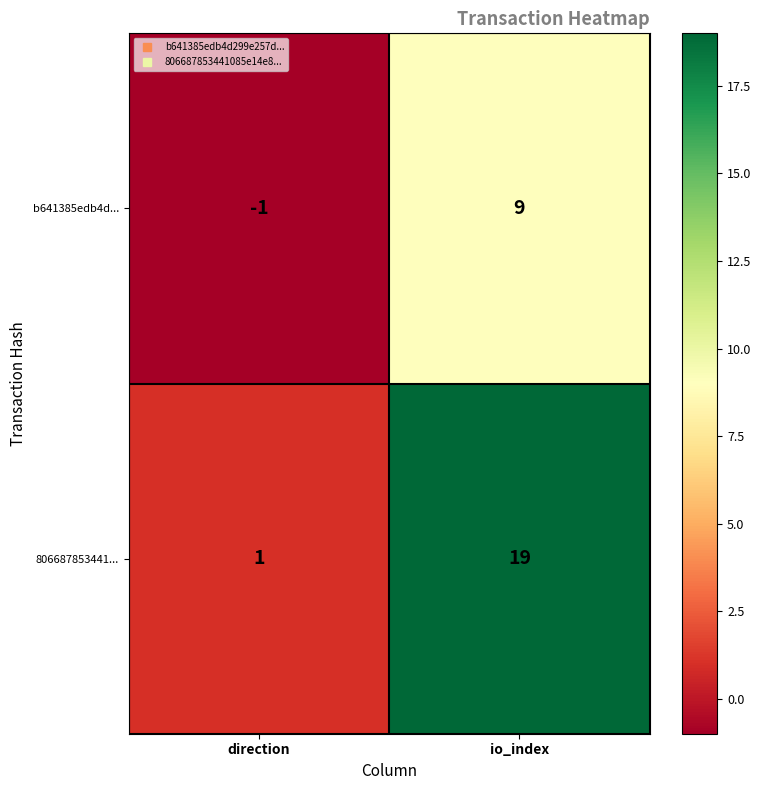

At which label does 806687853441... reach its peak?

io_index